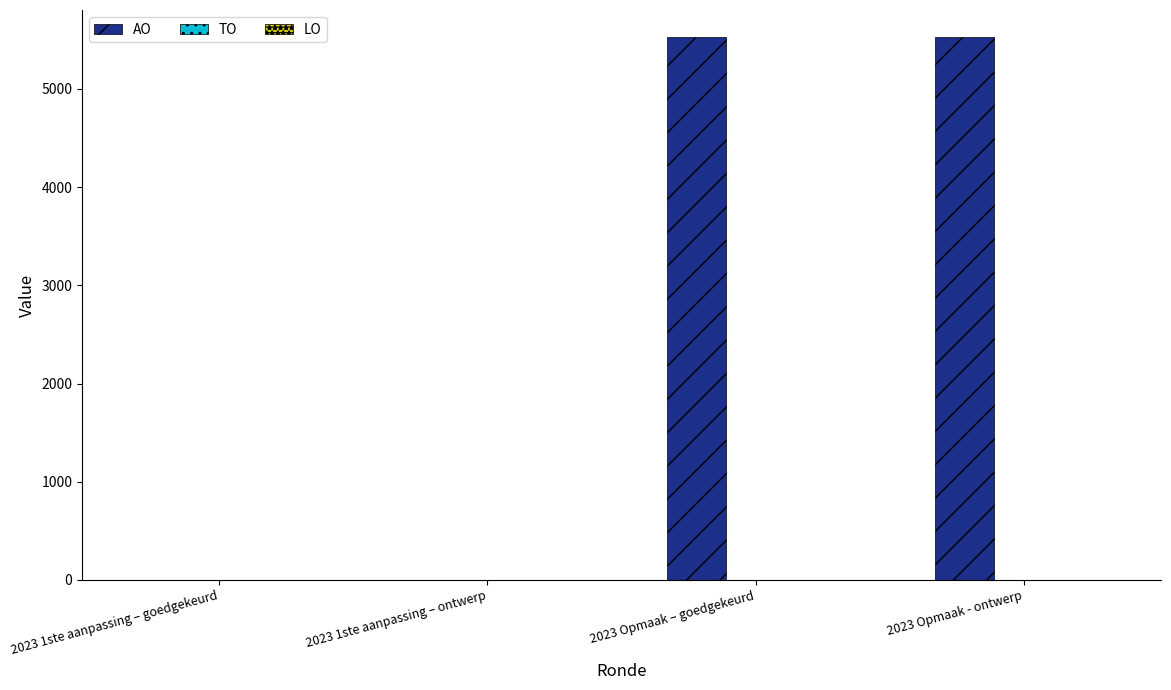

What is the greatest value displayed?

5527